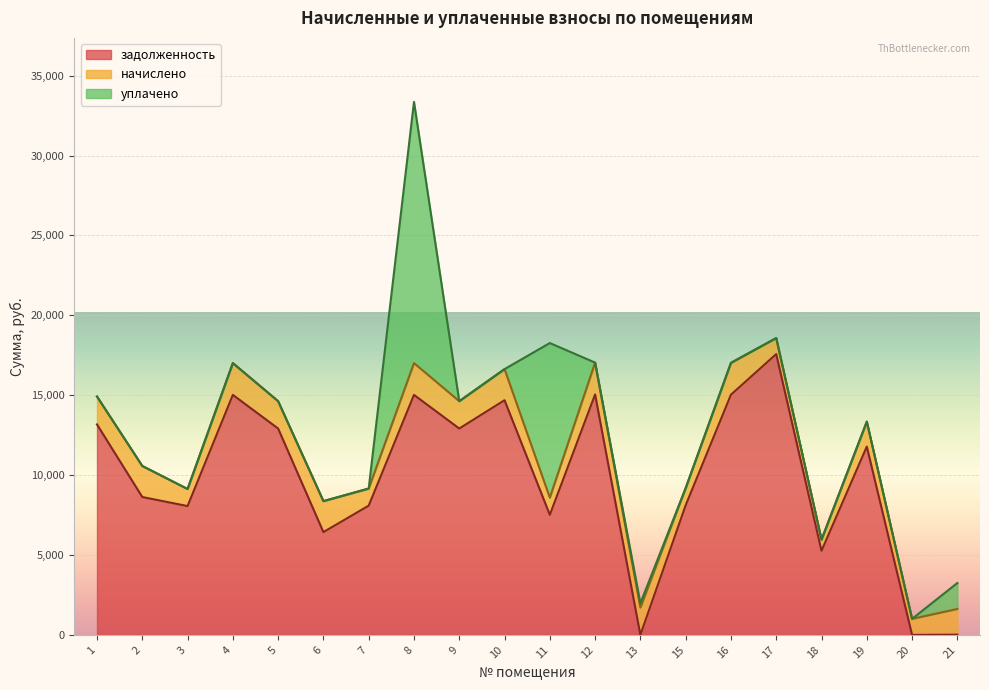

Where do уплачено and задолженность first cross each other?

7 and 8